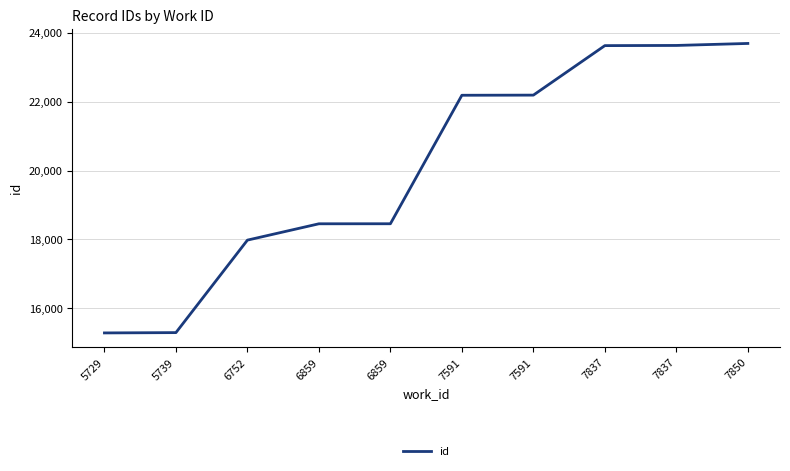

Reading left to right, list all the values displayed in this chart.

15286	15295	17980	18454	18455	22185	22189	23626	23631	23689